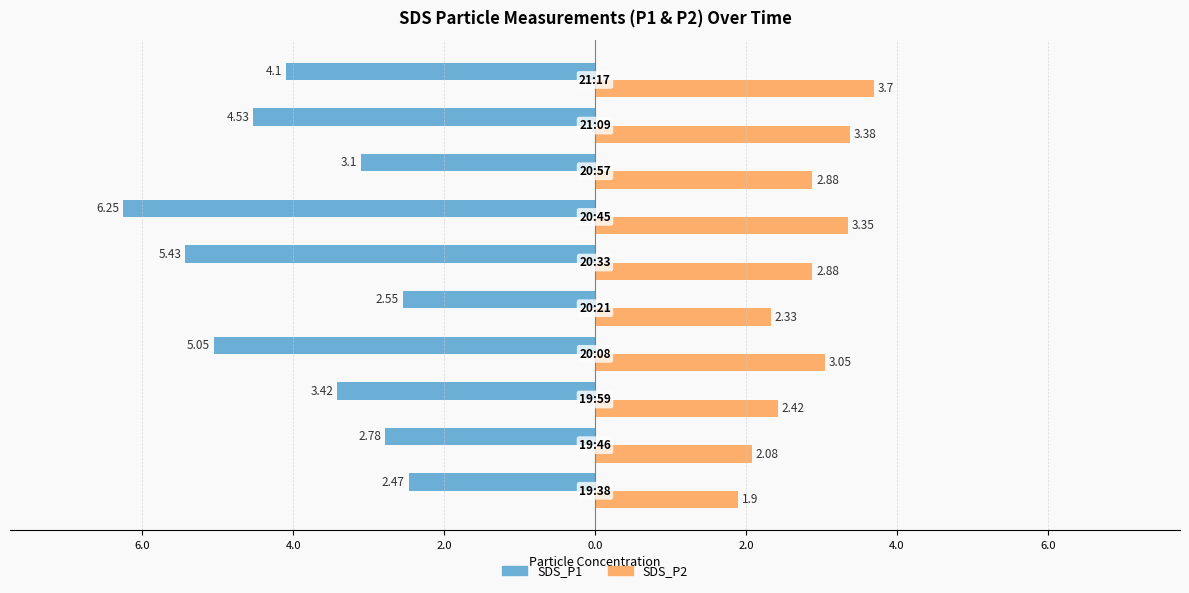

What is the difference between the second highest and second lowest values in the SDS_P1 series?

2.9